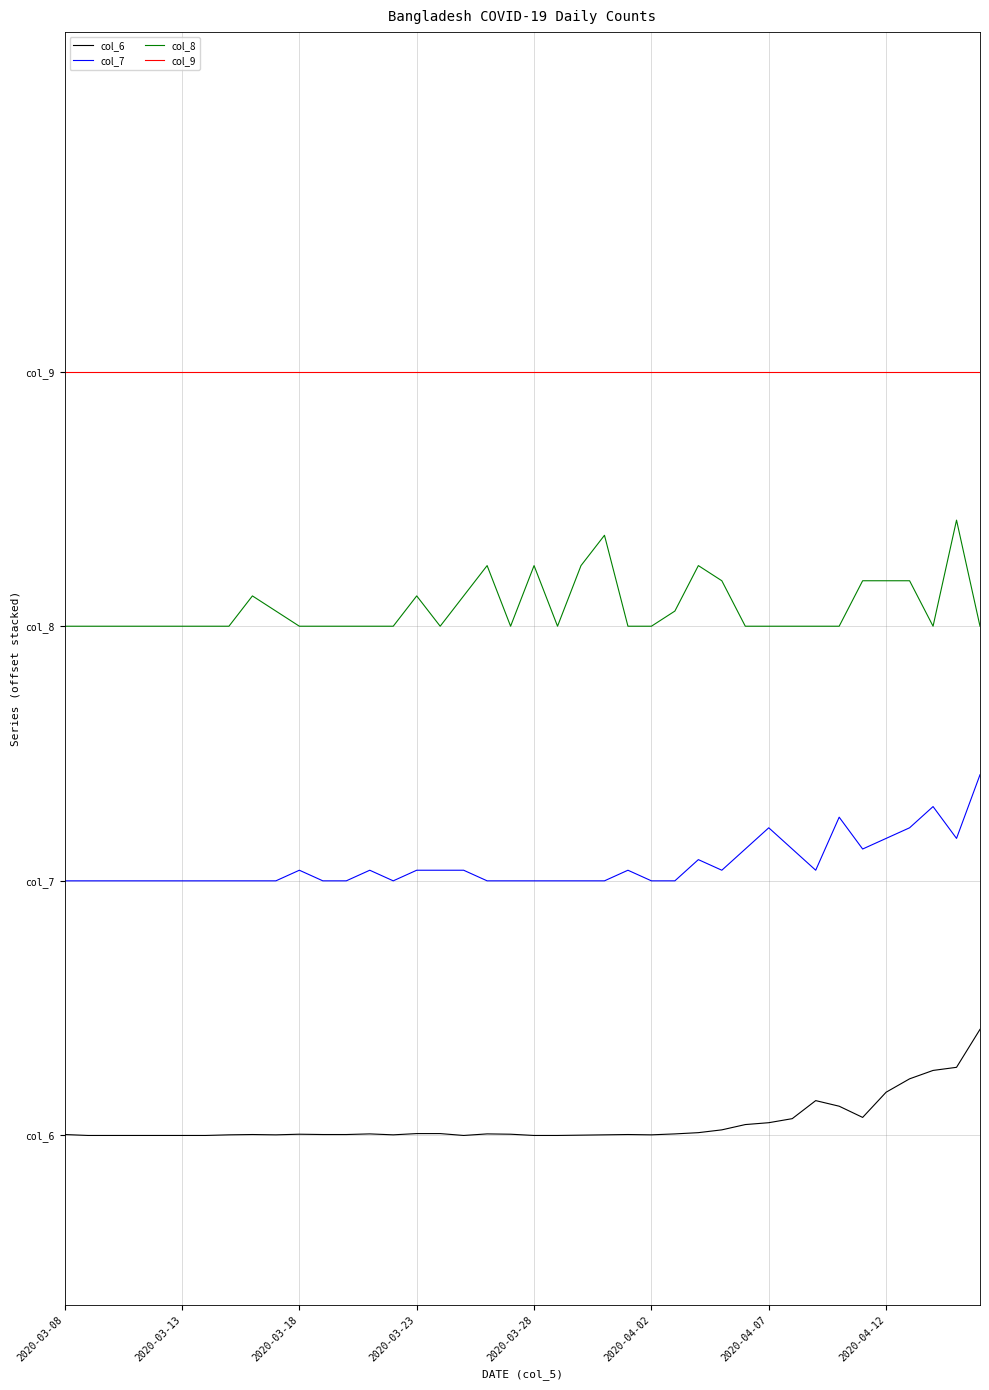

True or false: col_7 and col_8 intersect in this chart.

False